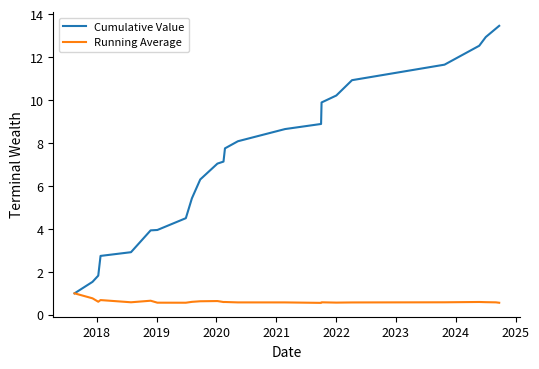

How many distinct data groups are displayed?

2